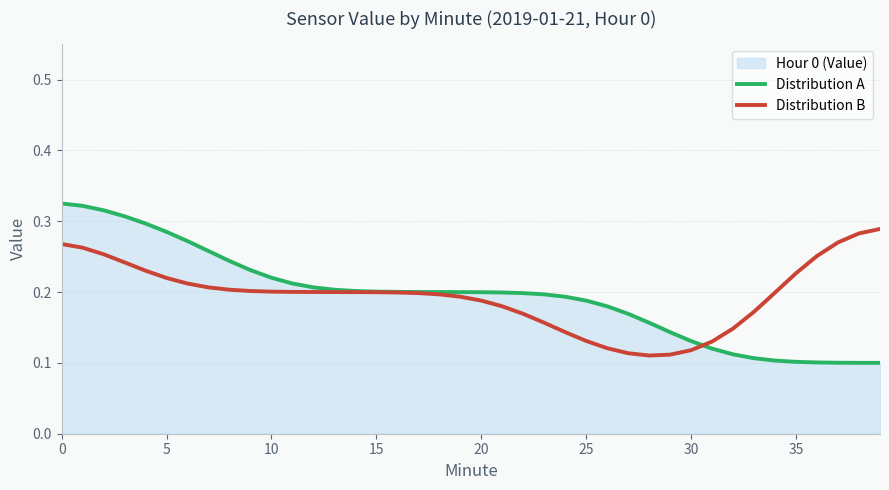

Is it true that Distribution A equals 0.3 at 15?

False